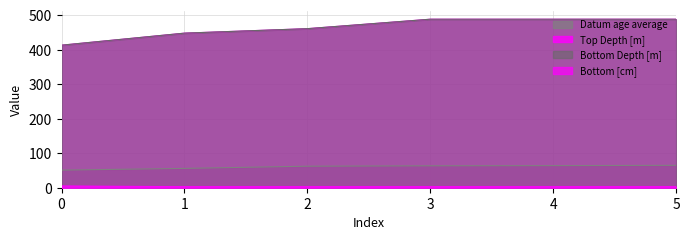

How many lines are shown in the chart?

4